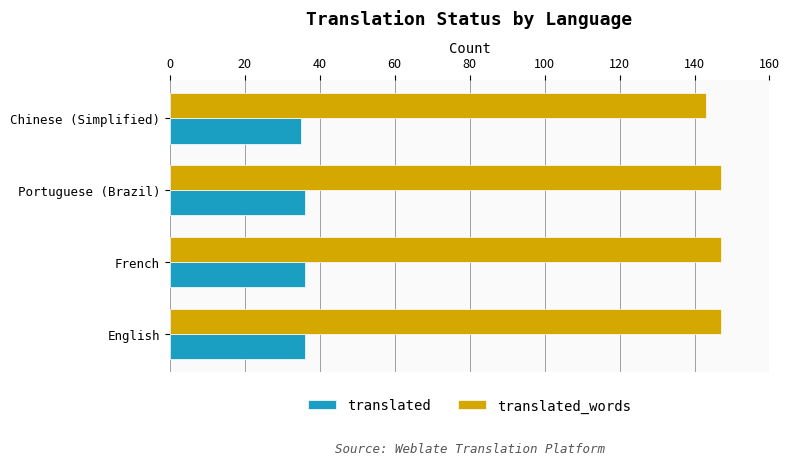

At how many categories does at least one series exceed 138?

4